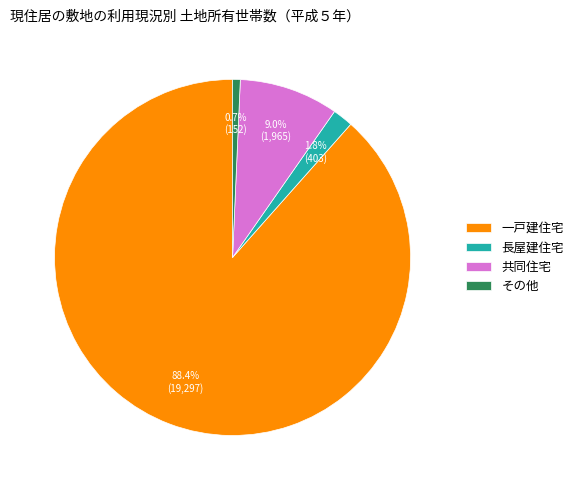

What is the ratio of the value at 一戸建住宅 to the value at 共同住宅?

9.8